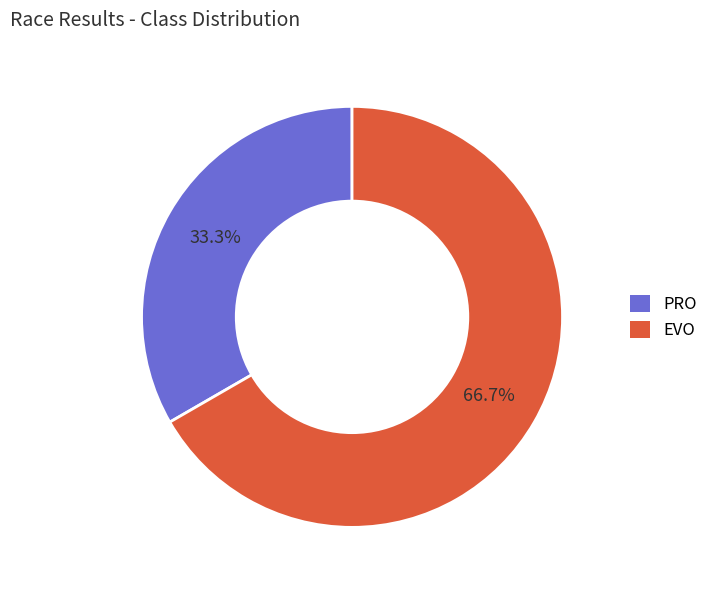

Does any single category account for the majority?

Yes